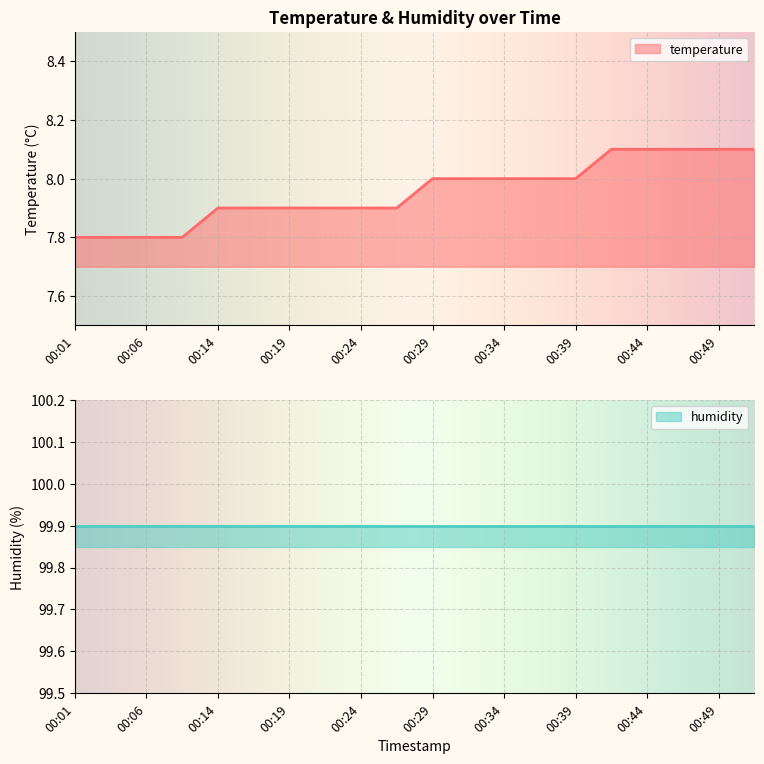

How many categories are shown in the chart?

20